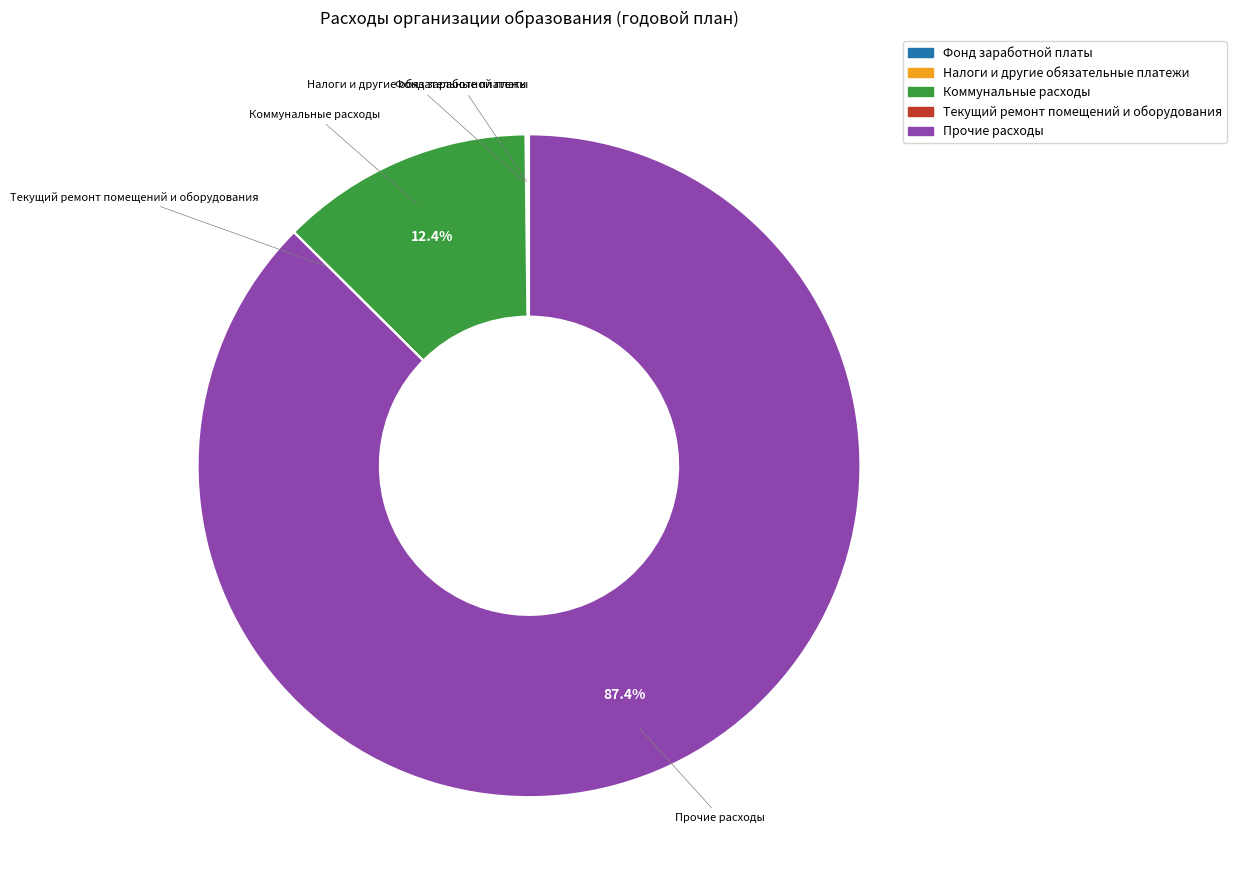

Is there any slice that represents more than half of the pie?

Yes